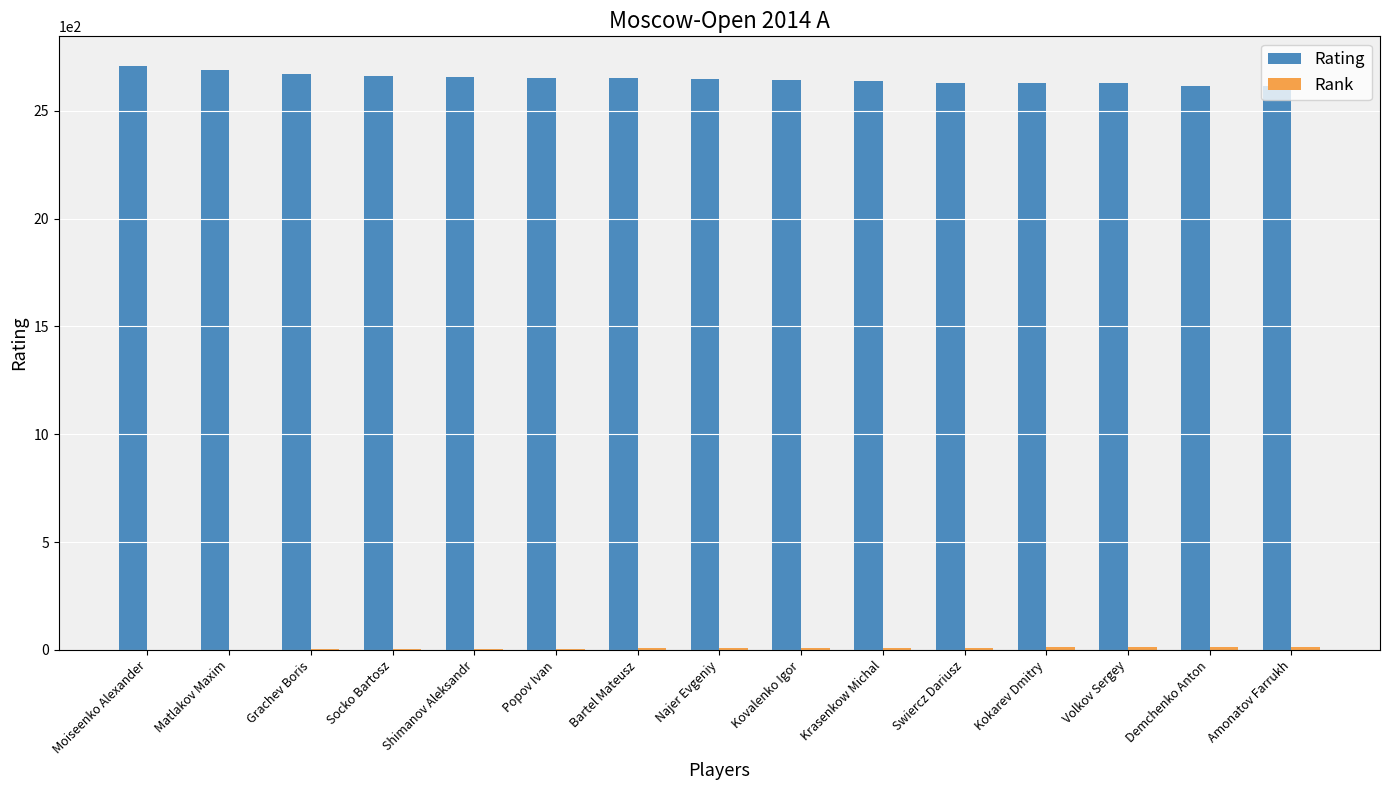

Which series has the largest total across all categories?

Rating